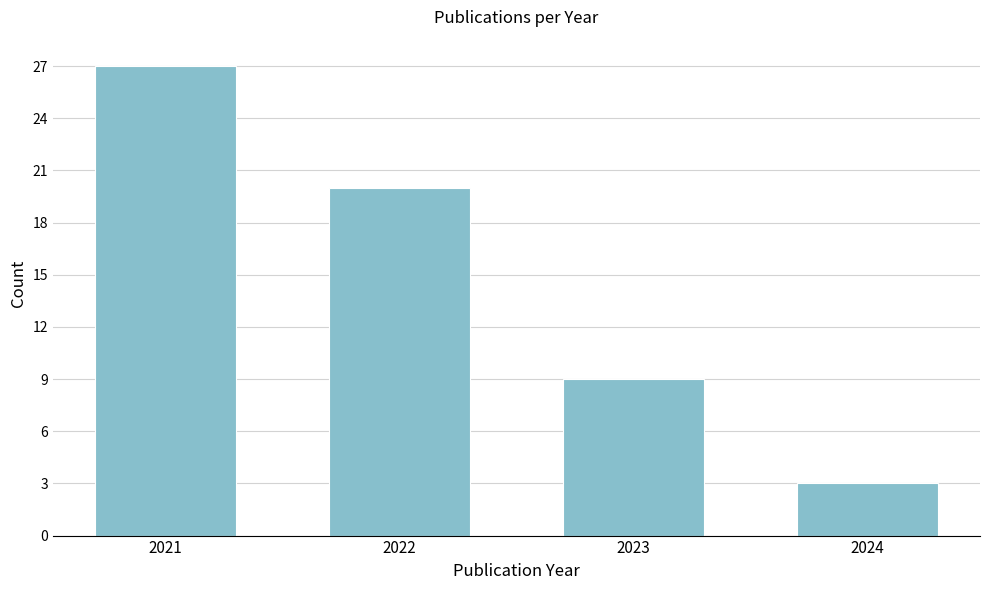

Reading right to left, list all the values displayed in this chart.

3	9	20	27